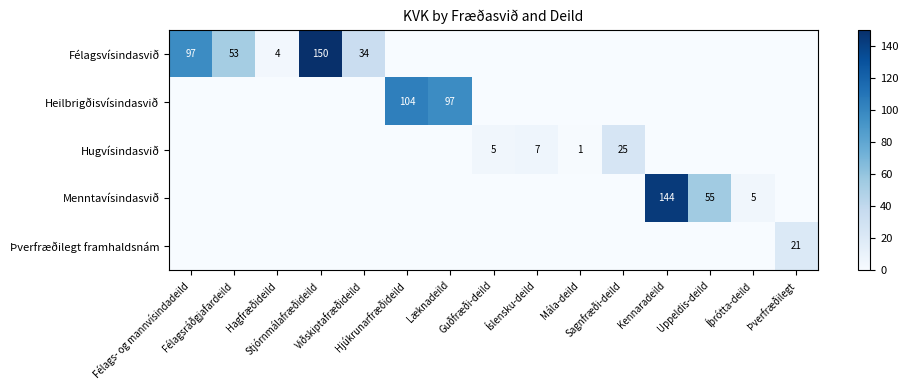

At Mála-deild, list the series in order from largest to smallest.

Hugvísindasvið, Félagsvísindasvið, Heilbrigðisvísindasvið, Menntavísindasvið, Þverfræðilegt framhaldsnám